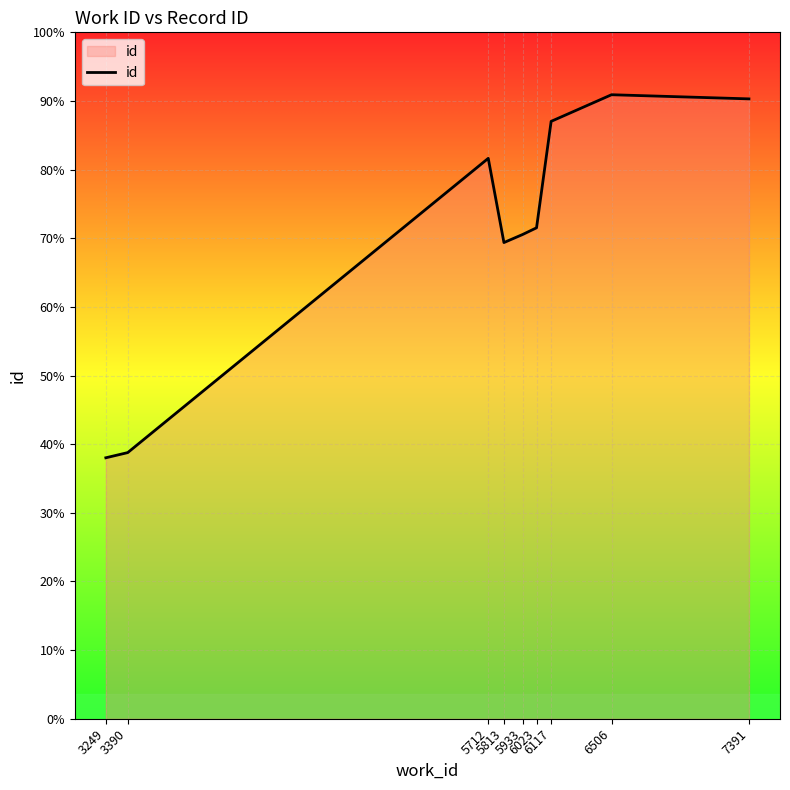

Rank the categories by value from lowest to highest.

3249, 3390, 5813, 5933, 6023, 5712, 6117, 7391, 6506